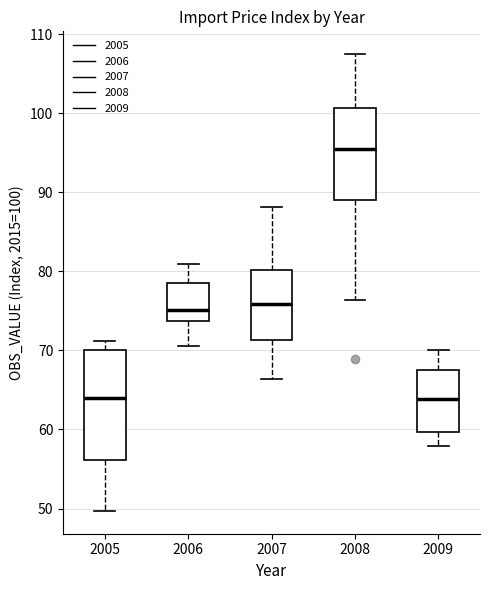

Reading left to right, read every box against the y-axis: the position of its median line, the range the box covers, and the ends of its whiskers. The values are not printed on the chart, so give them approximately, as read against the axis.

2005: median 64, box 56 to 70, whiskers 50 to 71
2006: median 75, box 74 to 79, whiskers 71 to 81
2007: median 76, box 71 to 80, whiskers 66 to 88
2008: median 96, box 89 to 101, whiskers 76 to 108
2009: median 64, box 60 to 68, whiskers 58 to 70